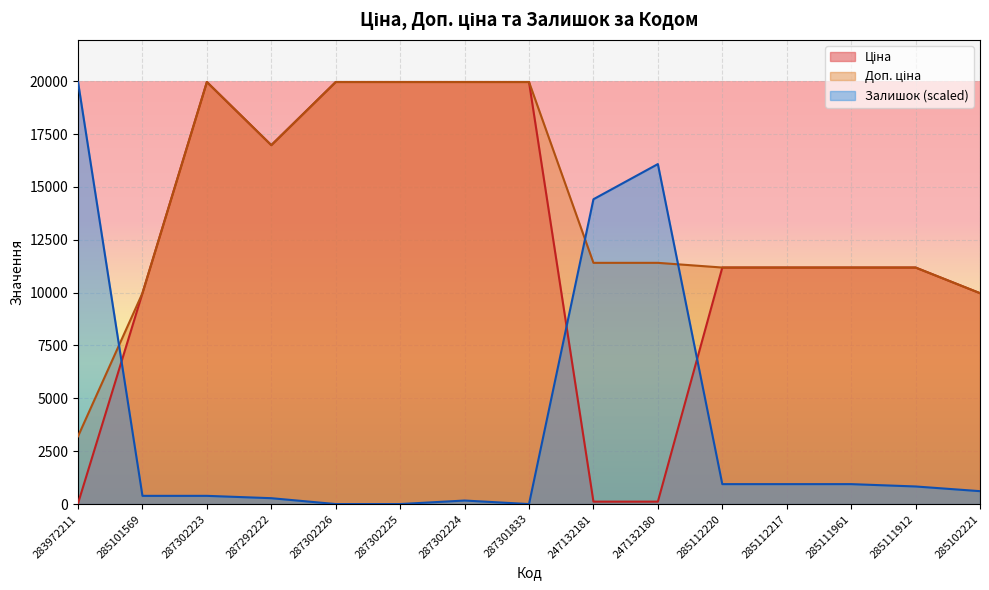

True or false: Ціна has more than 1 points higher than both neighbors.

False